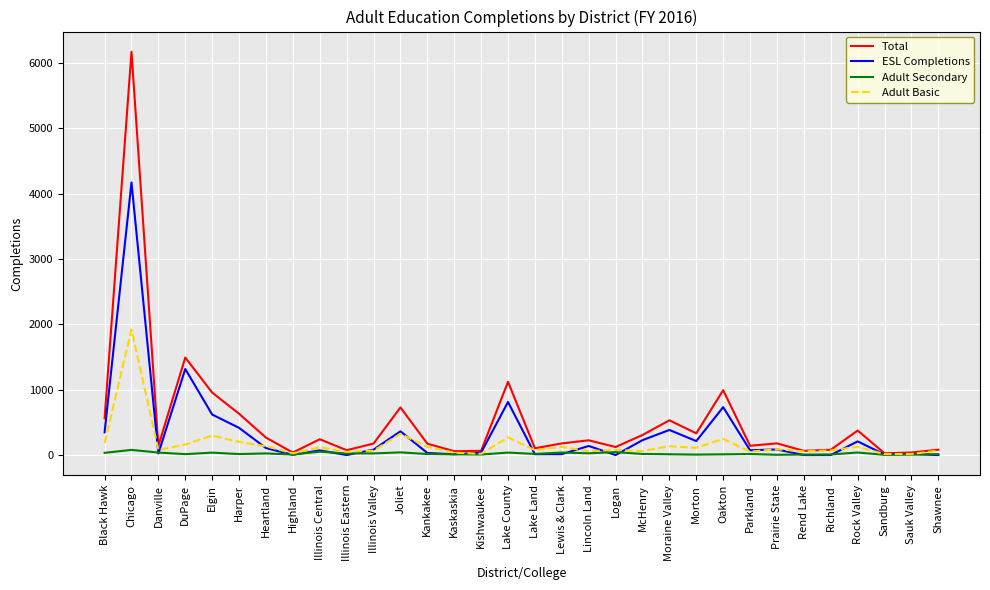

Count the number of data series in this chart.

4